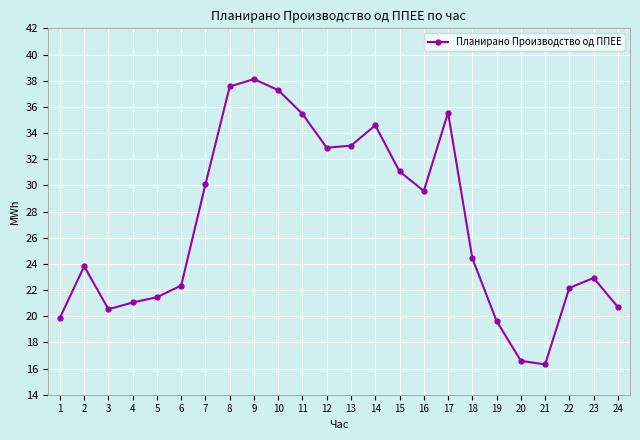

What is the change in value from 9 to 23?

-15.2